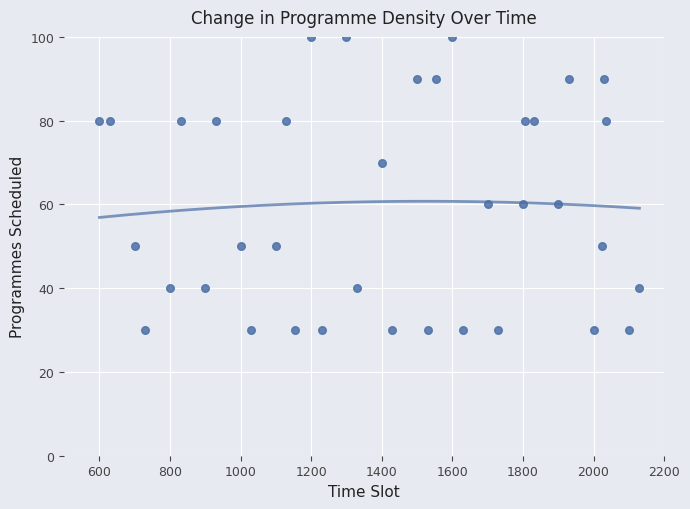

What is the range of X values (max minus min)?

1530